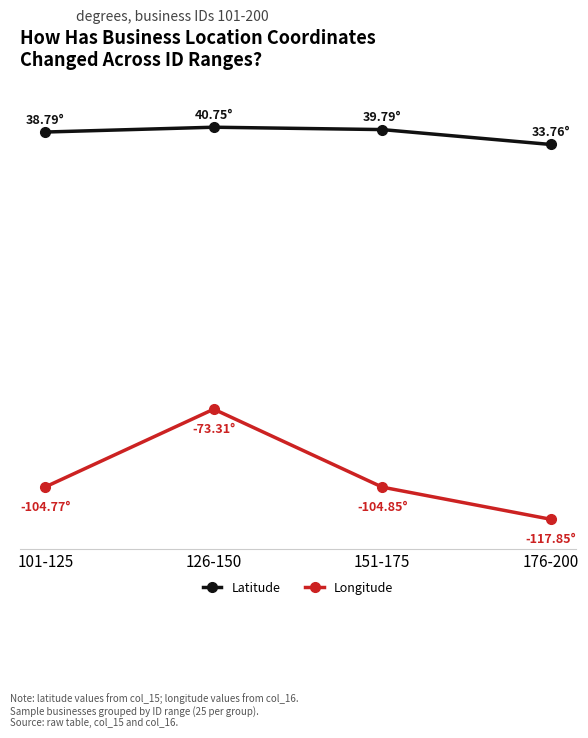

What is the difference between the maximum and minimum values in the Longitude series?

44.5